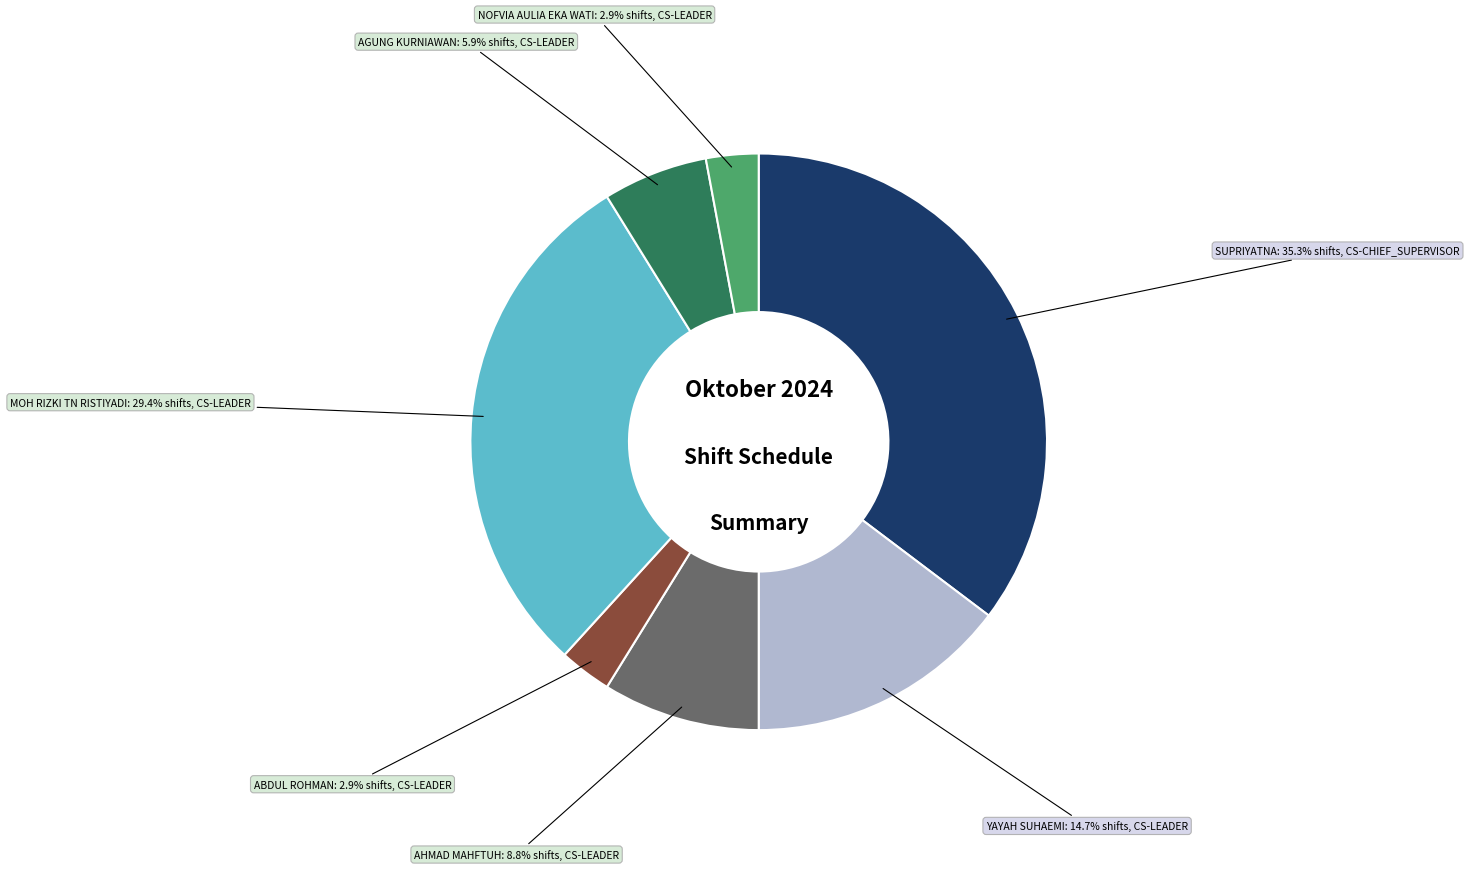

Is there any slice that represents more than half of the pie?

No